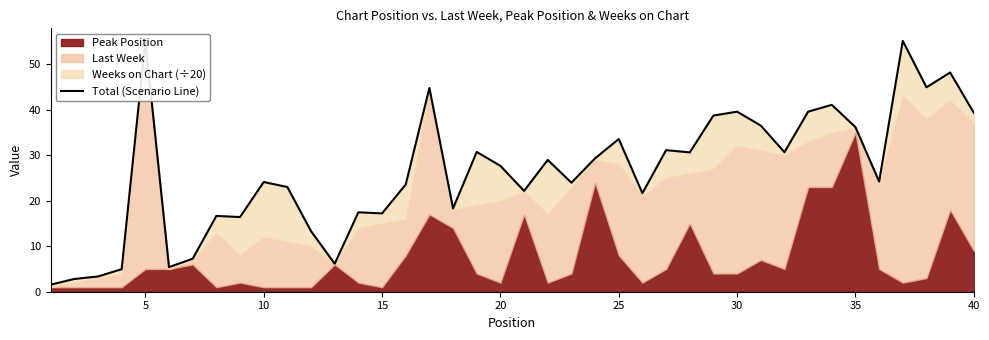

How many values exceed 27?

20